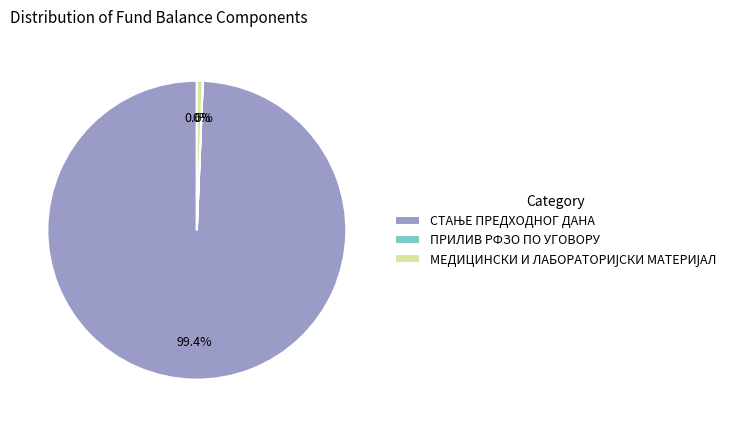

Does any single category account for the majority?

Yes